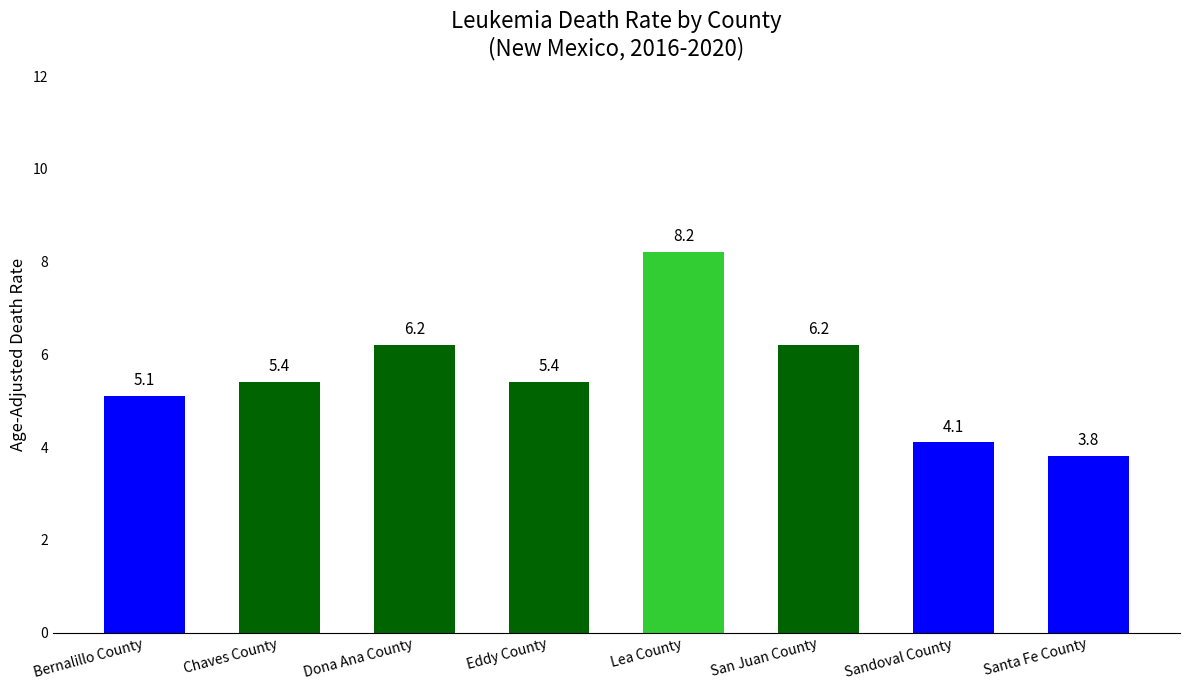

Is it true that the value at Bernalillo County is 5.1?

True